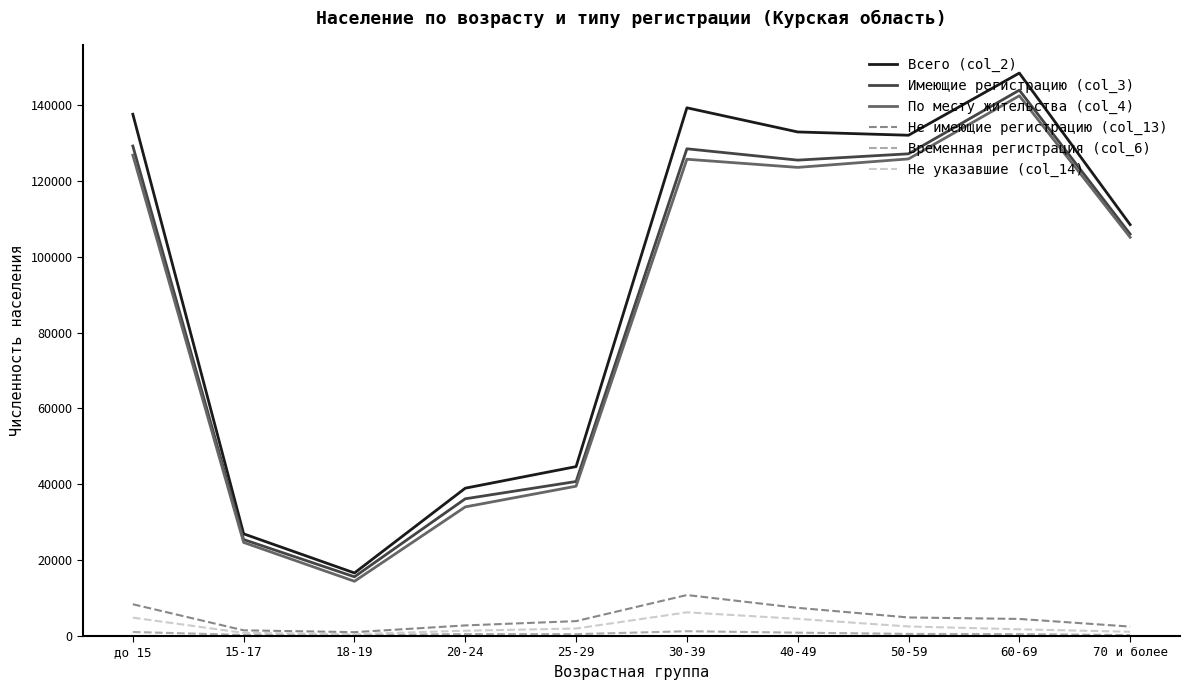

How many values in the Всего (col_2) series are below 132044?

5